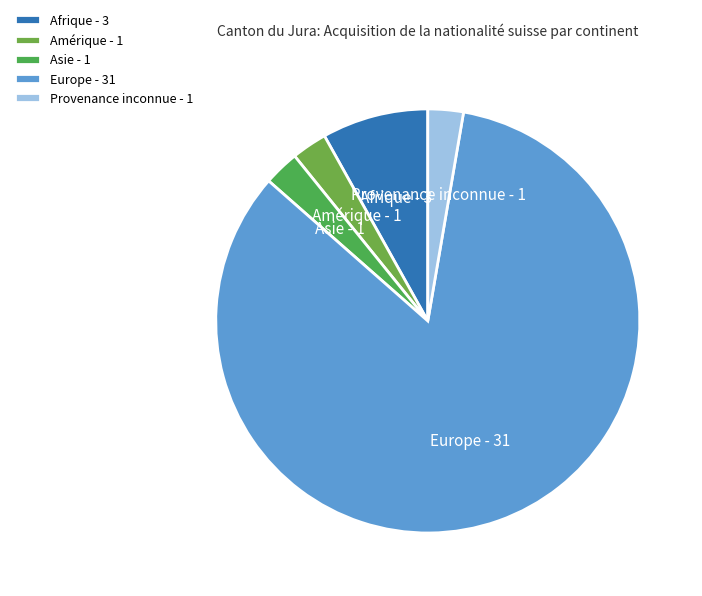

Which slice is the largest?

Europe